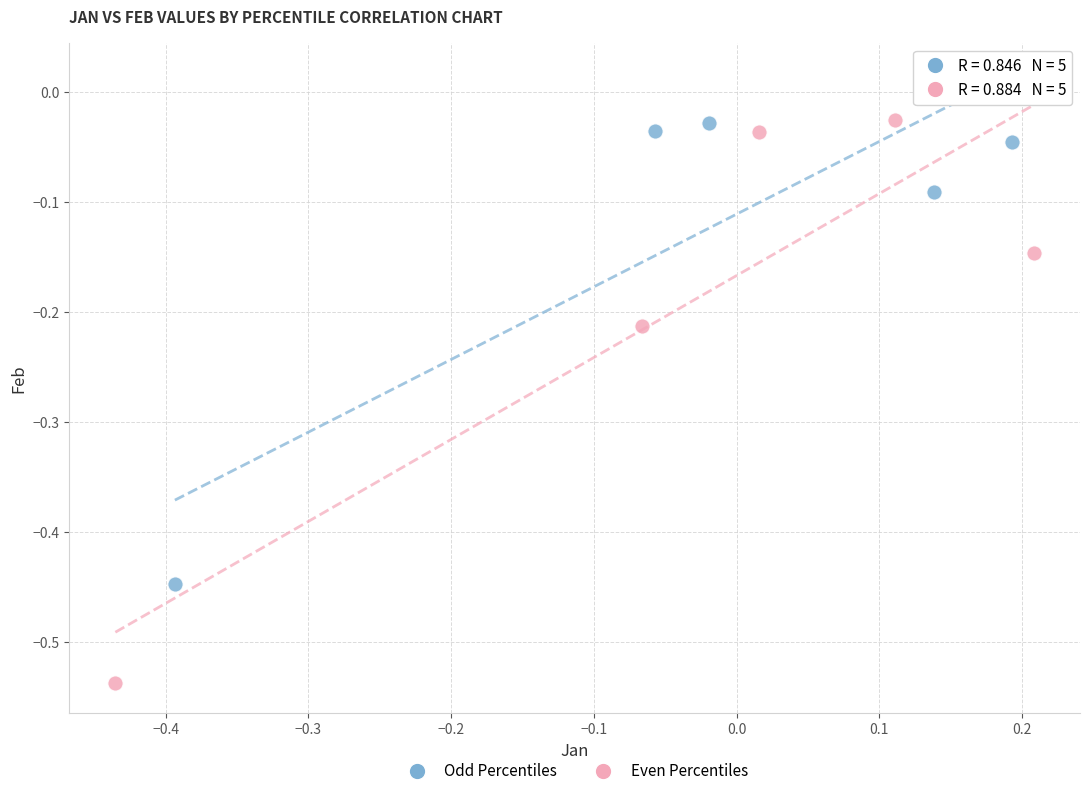

Which series has the largest Y range (max minus min)?

Even Percentiles